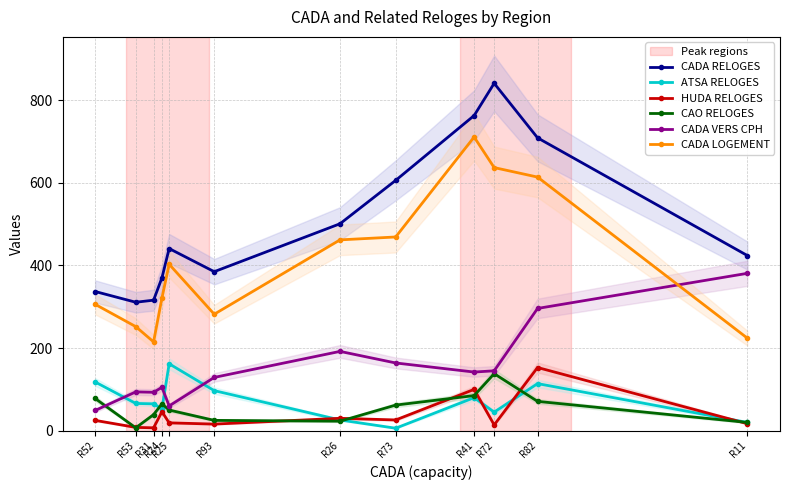

What is the average value of the ATSA RELOGES series?

71